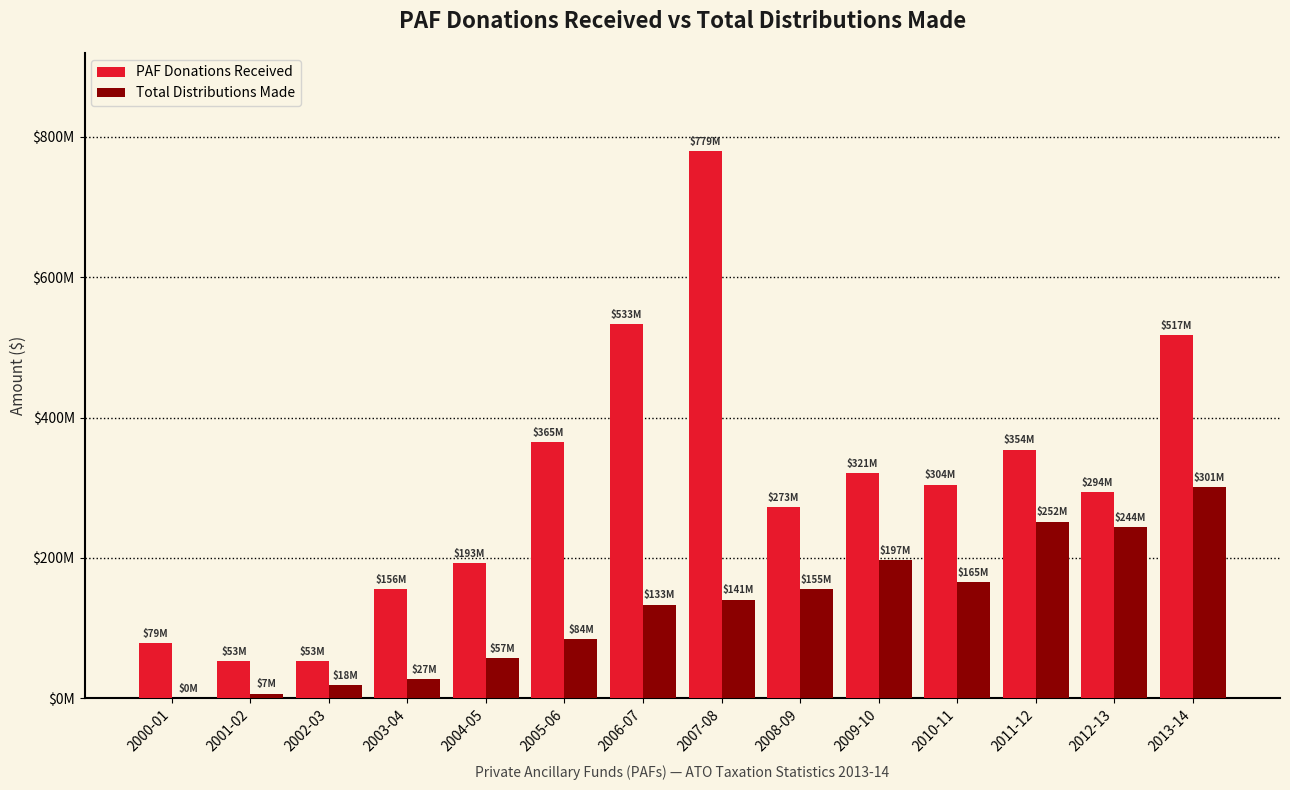

What are all the series names shown in the legend?

PAF Donations Received, Total Distributions Made